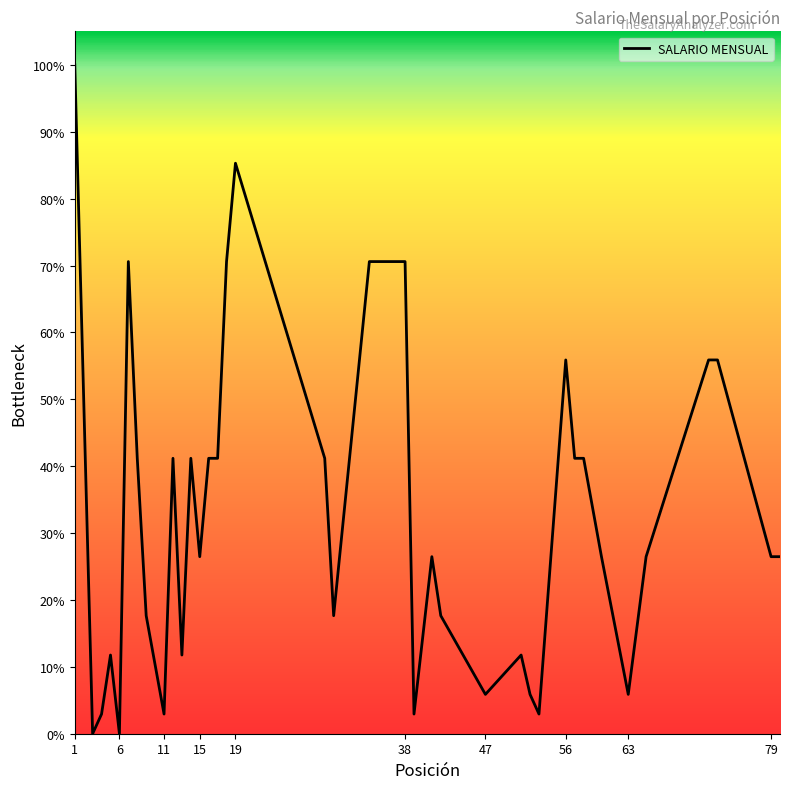

What is the maximum value shown in the chart?

100.0